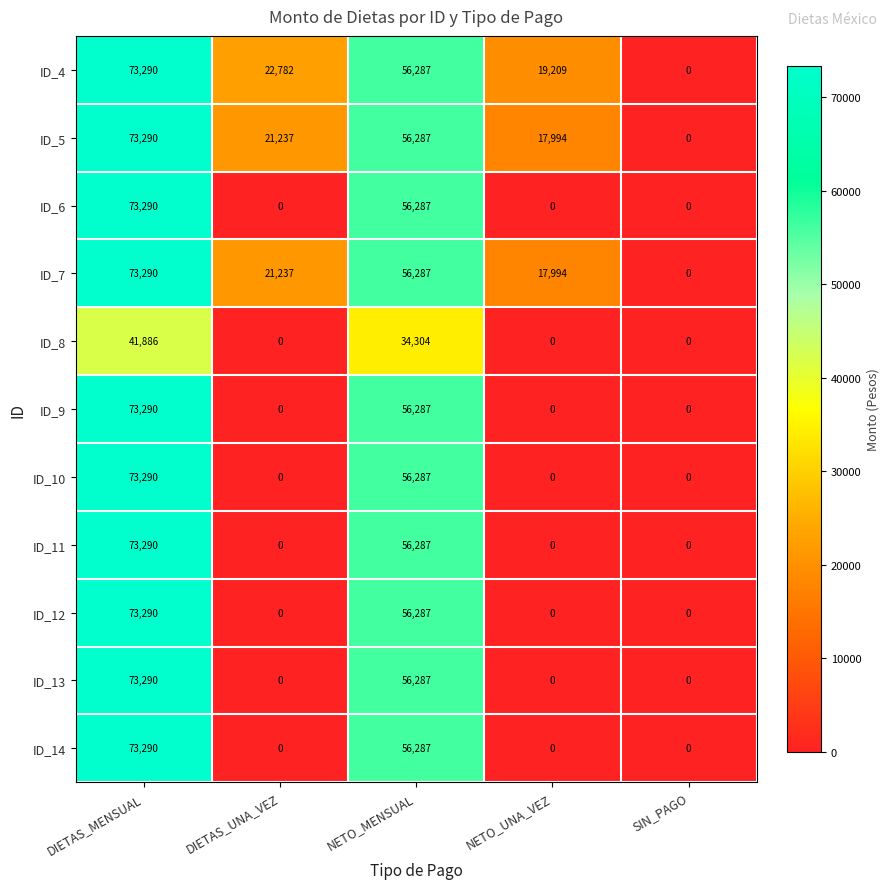

What is the sum of all ID_10 values?

129577